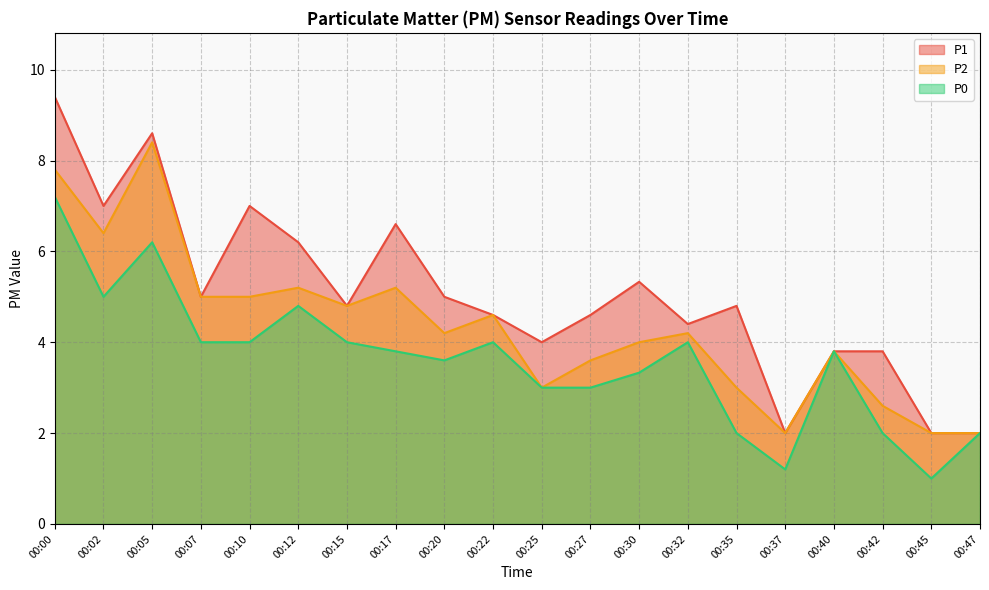

At which category does P0 reach its first local valley?

00:02